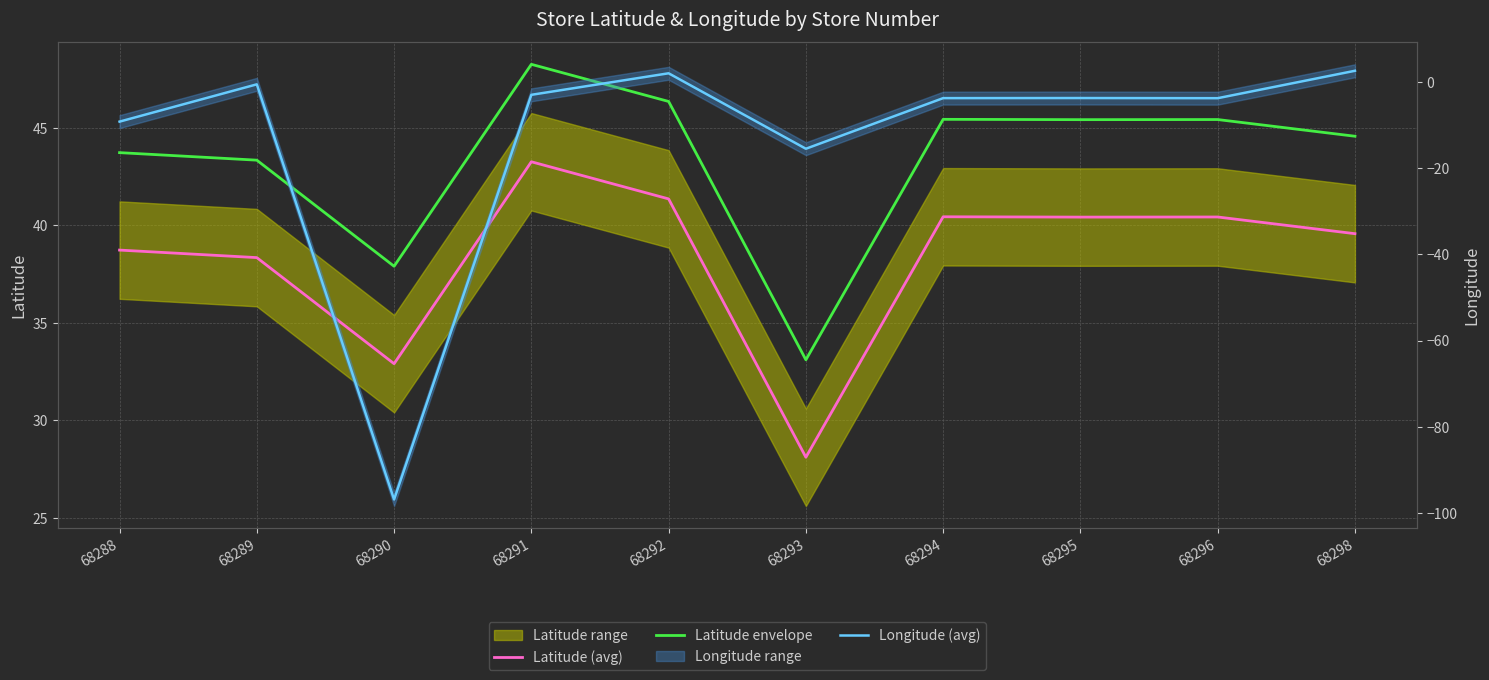

How many interior local valleys does the Latitude envelope series have?

3